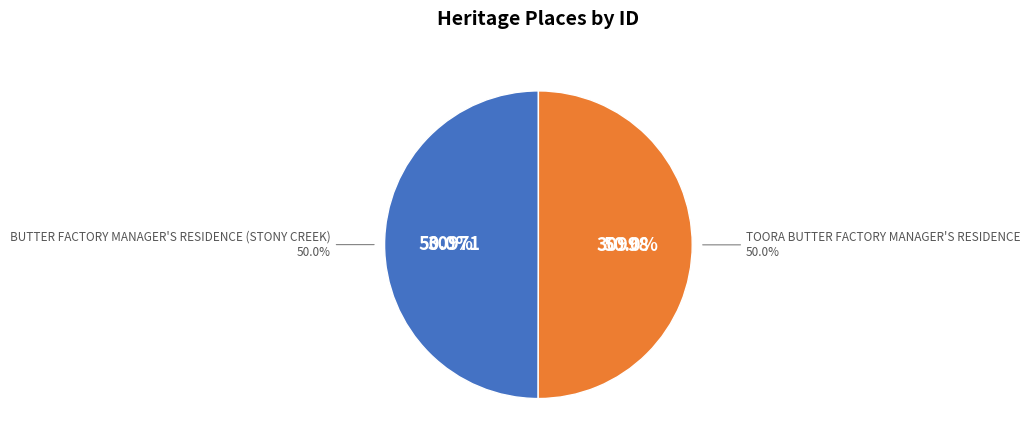

Is it true that BUTTER FACTORY MANAGER'S RESIDENCE (STONY CREEK) is 50% of the pie?

True